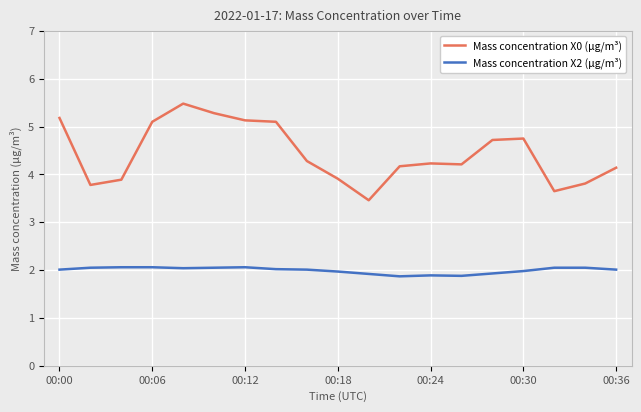

What is the minimum value shown in the chart?

1.9